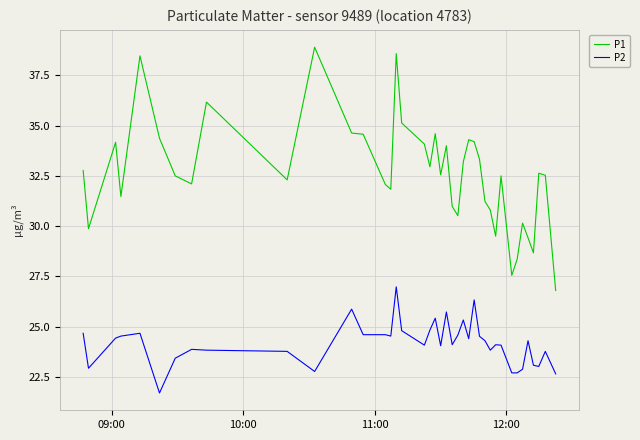

How many lines are shown in the chart?

2